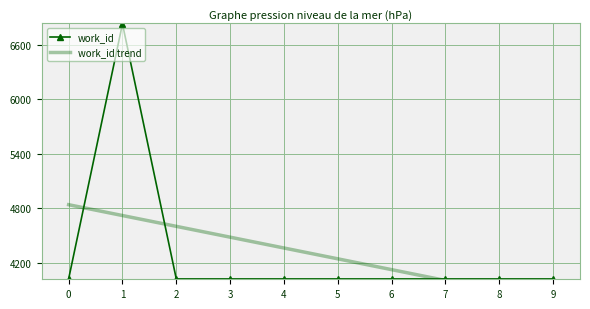

Reading right to left, transcribe all the data shown in this chart.

work_id: 4024.0	4024.0	4024.0	4024.0	4024.0	4024.0	4024.0	4024.0	6830.0	4024.0
work_id trend: 3768.9	3888.0	4007.0	4126.0	4245.1	4364.1	4483.2	4602.2	4721.2	4840.3